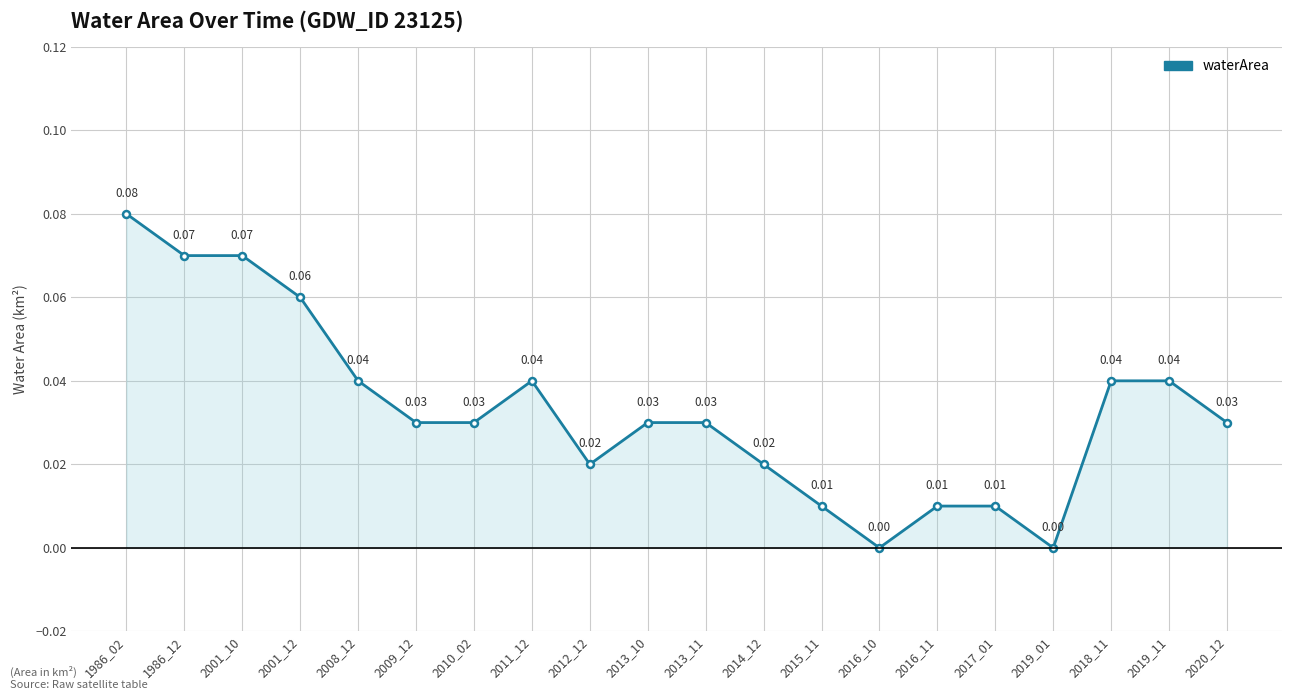

The value at 2012_12 is 0.0. True or false?

True